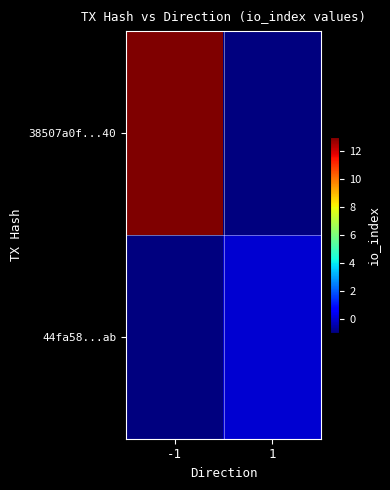

Rank the series at 1 from highest to lowest value.

44fa58...ab, 38507a0f...40